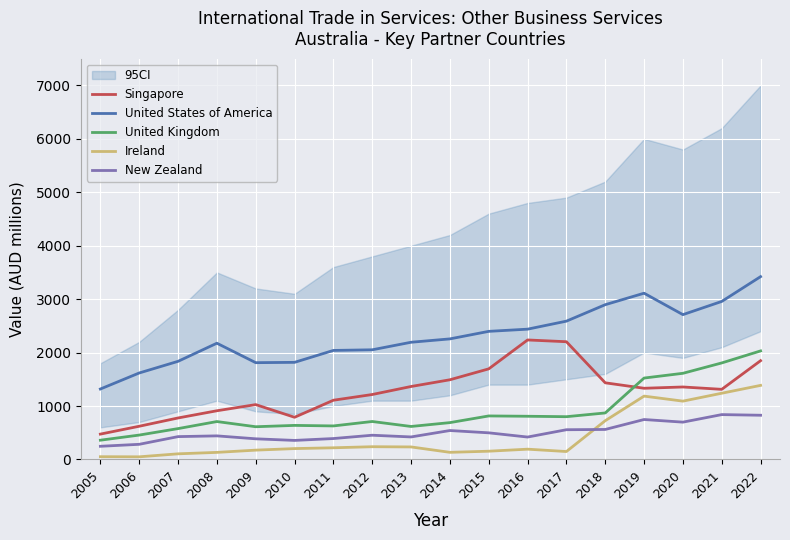

Is it true that United States of America equals 2438 at 2016?

True